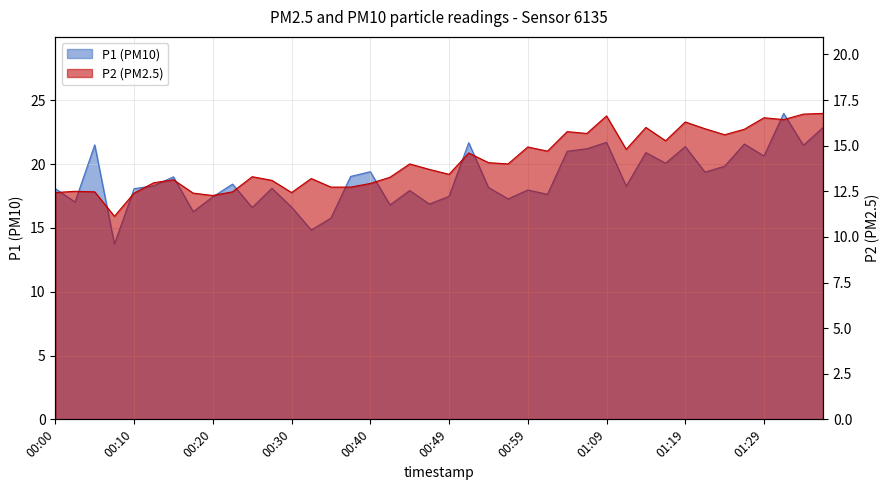

At which category does the chart reach its minimum across all series?

00:08